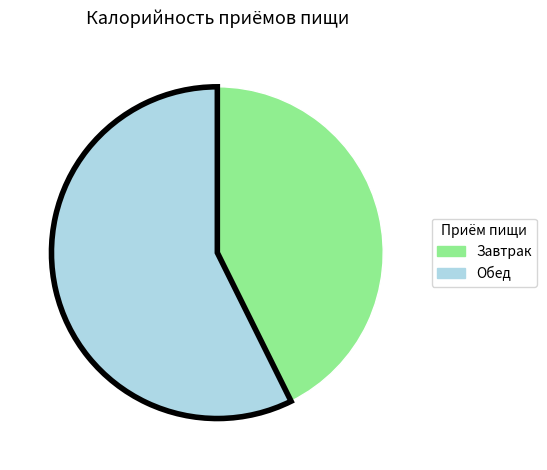

Rank the categories by value from lowest to highest.

Завтрак, Обед